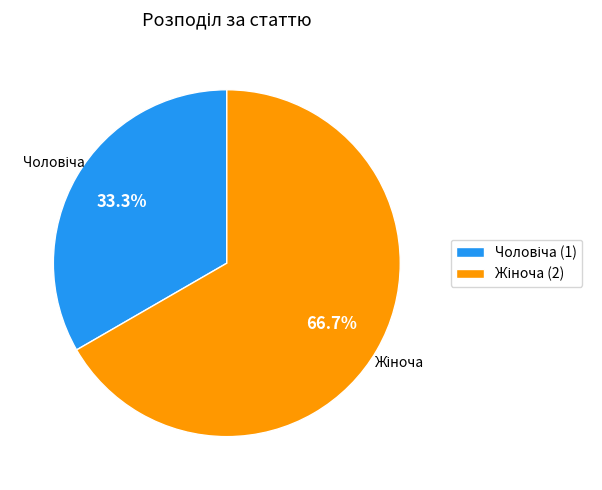

Is there any slice that represents more than half of the pie?

Yes